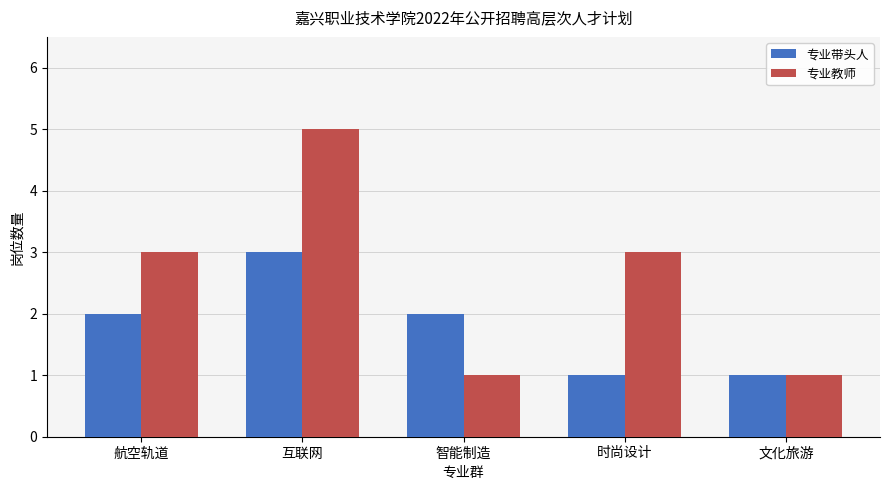

How many groups of bars are there?

5